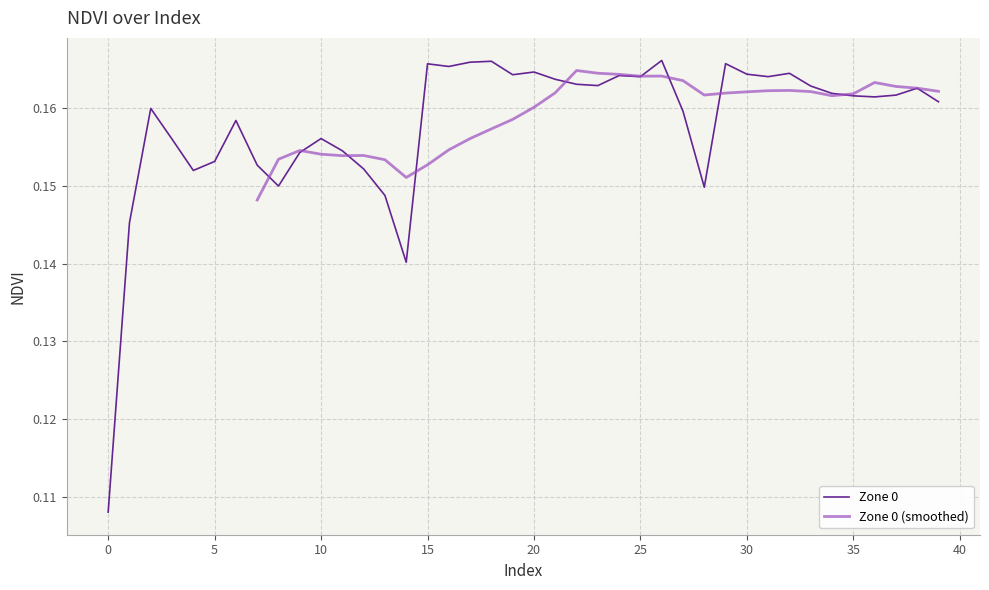

What is the greatest value displayed?

0.2